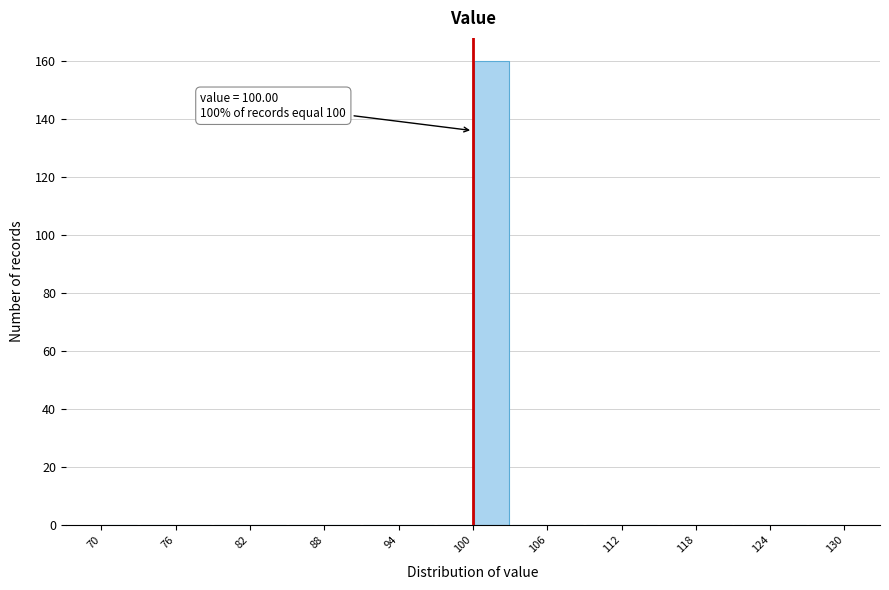

Around what value on the x-axis is the tallest bar? Give the approximate position of its centre, as read against the axis.

102